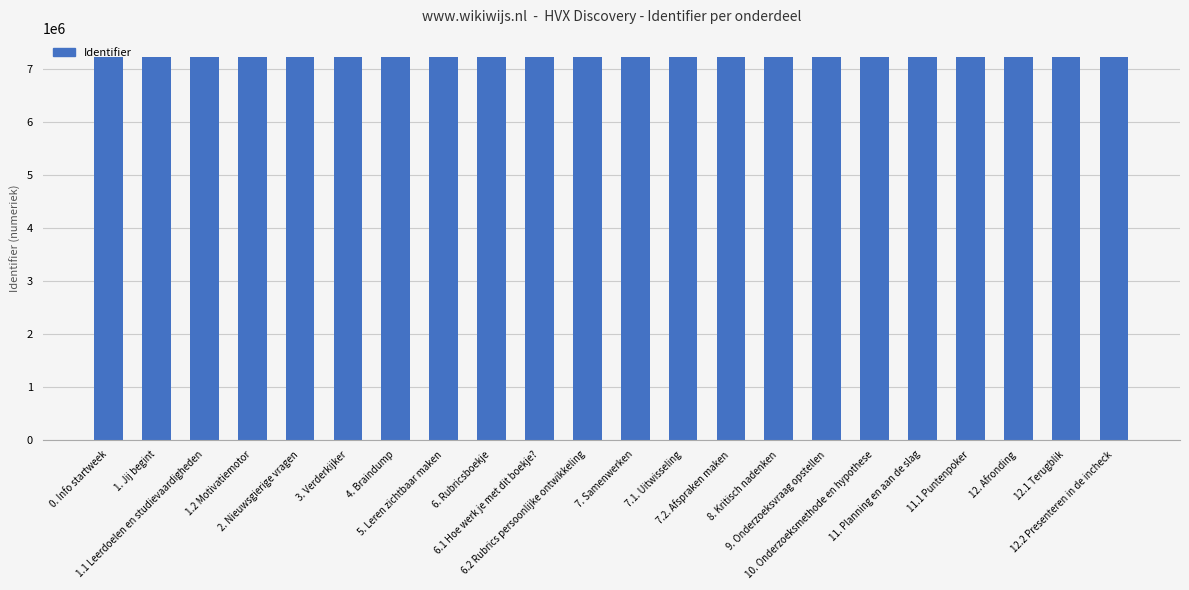

Approximately how many times larger is the value at 1.2 Motivatiemotor compared to 7.2. Afspraken maken?

1.0